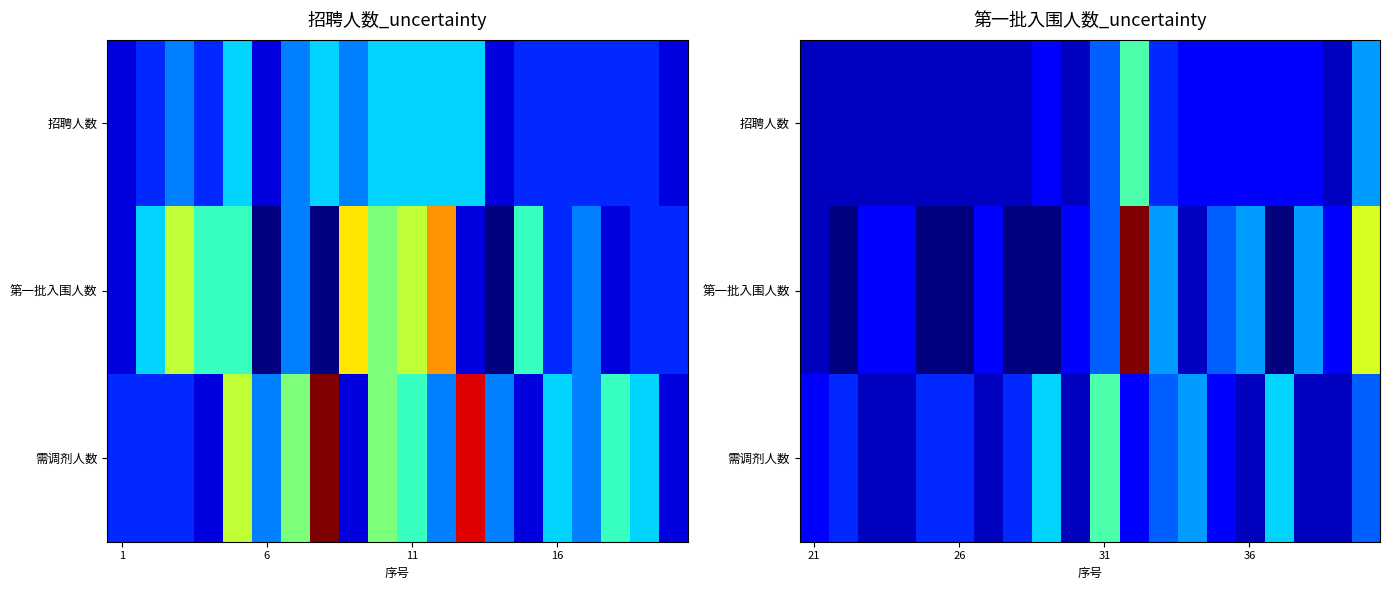

Rank the series by their maximum value, from lowest to highest.

招聘人数, 需调剂人数, 第一批入围人数